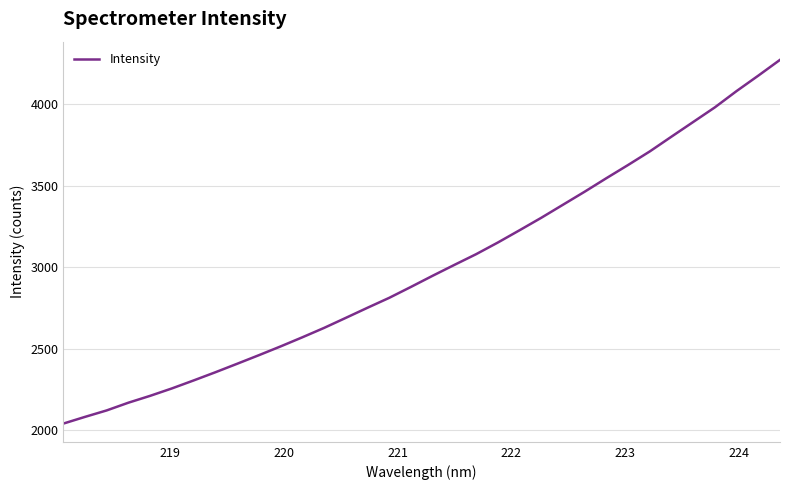

What is the greatest value displayed?

4272.0